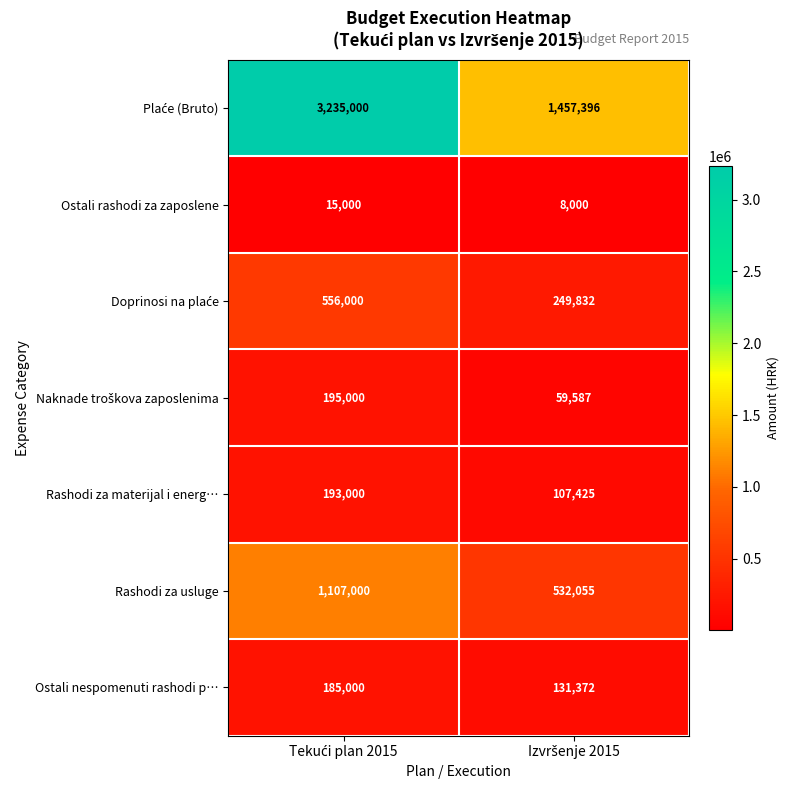

What is the sum of all Ostali nespomenuti rashodi p… values?

316372